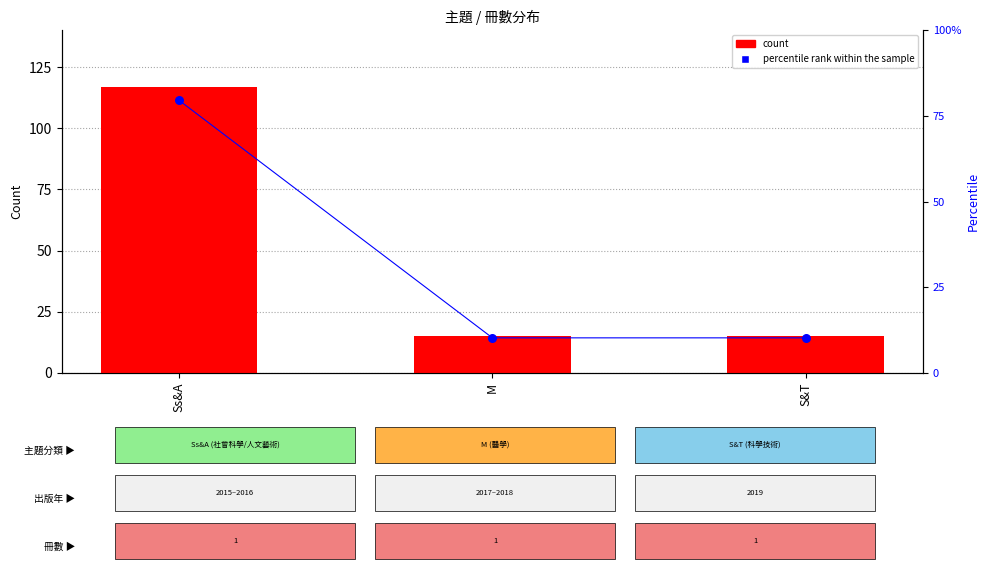

Which series reaches the minimum Y coordinate?

percentile rank within the sample